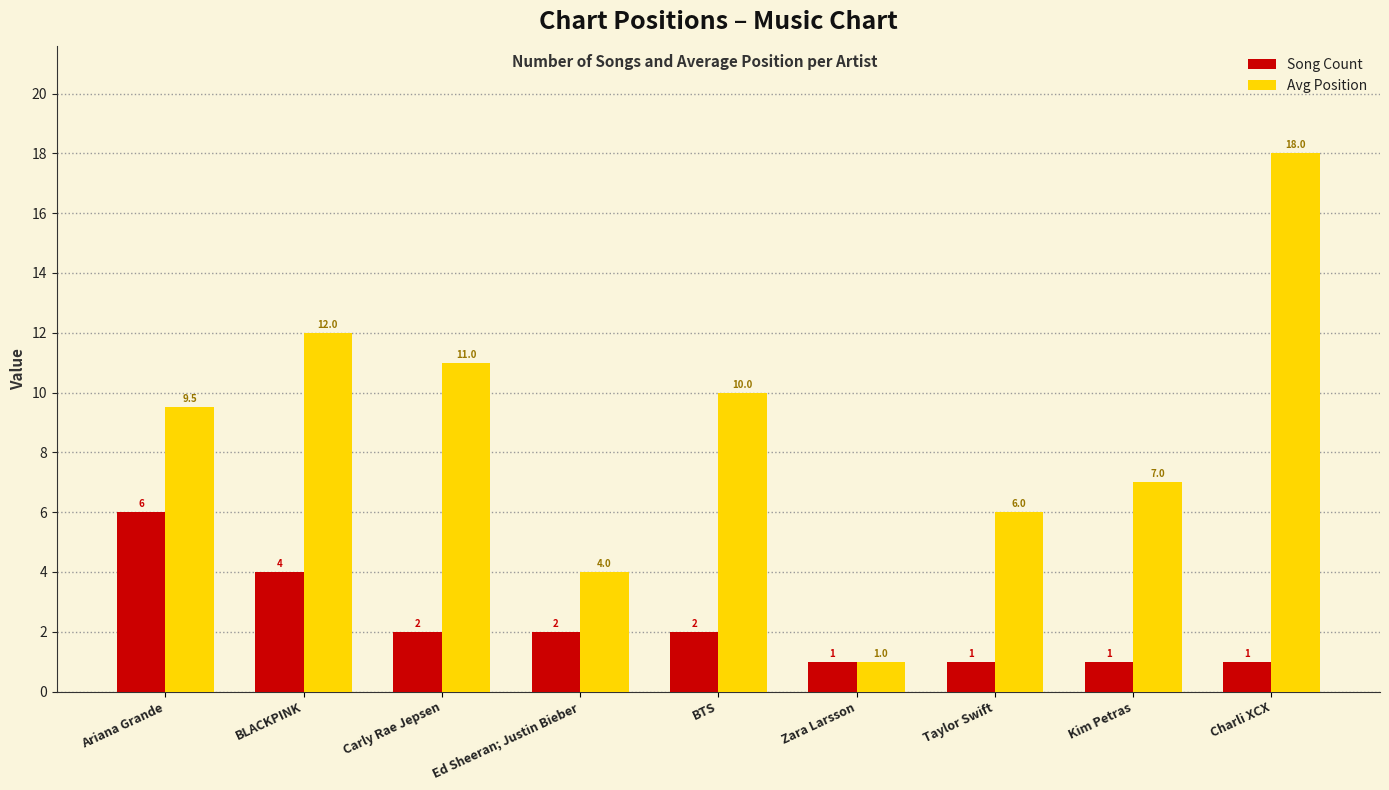

Is it true that Avg Position equals 4.3 at Ariana Grande?

False